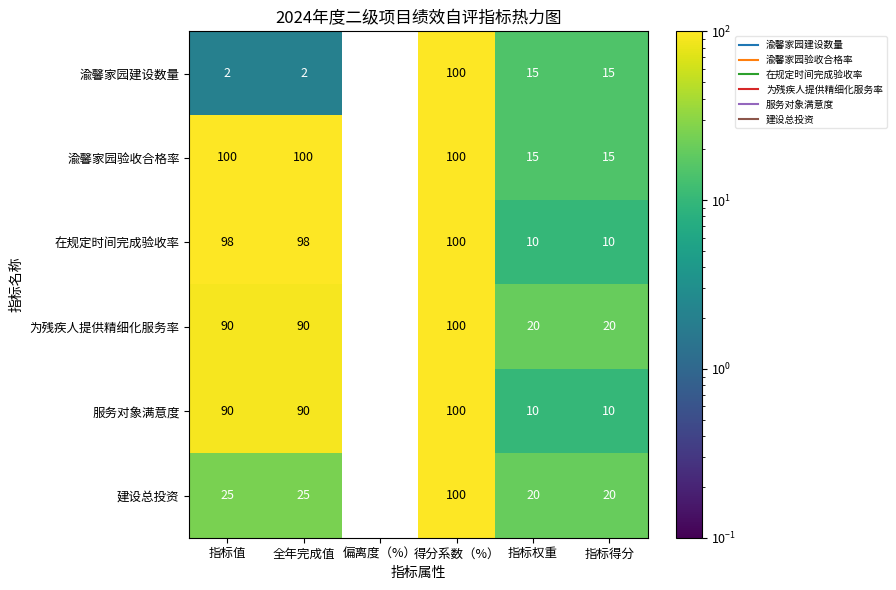

Is it true that 在规定时间完成验收率 equals 98 at 全年完成值?

True